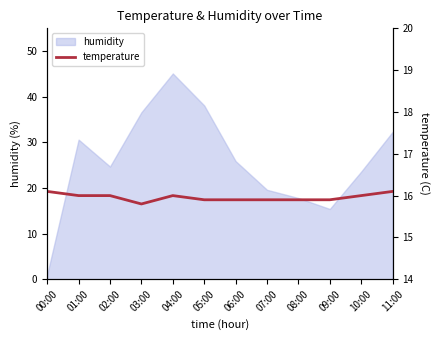

Is it true that the value at 01:00 is 16.0?

True